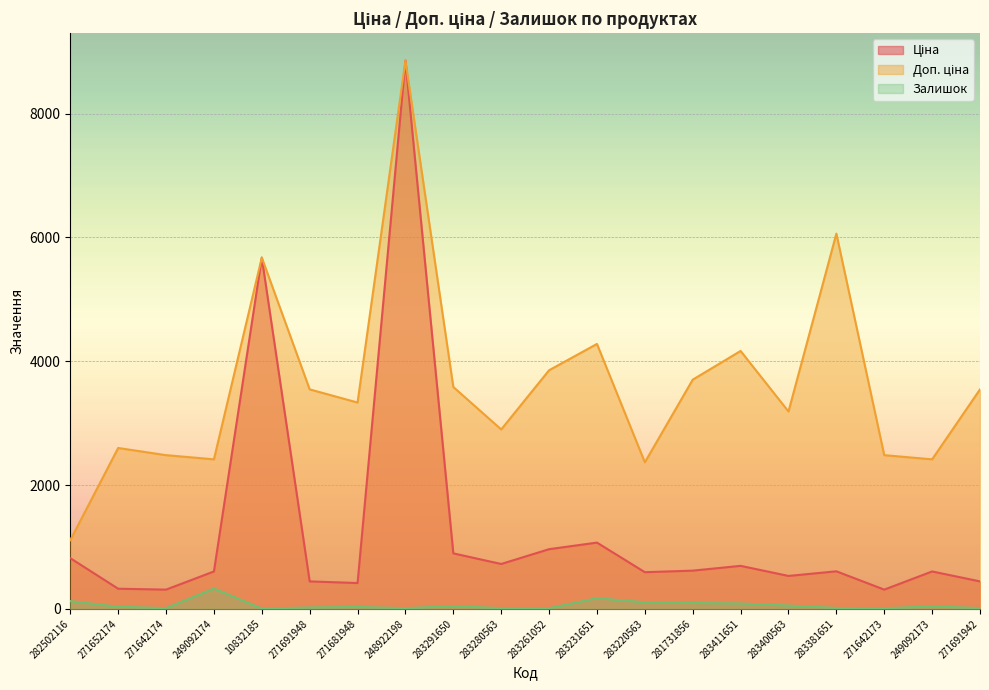

At which label does Залишок first exceed 34?

282502116